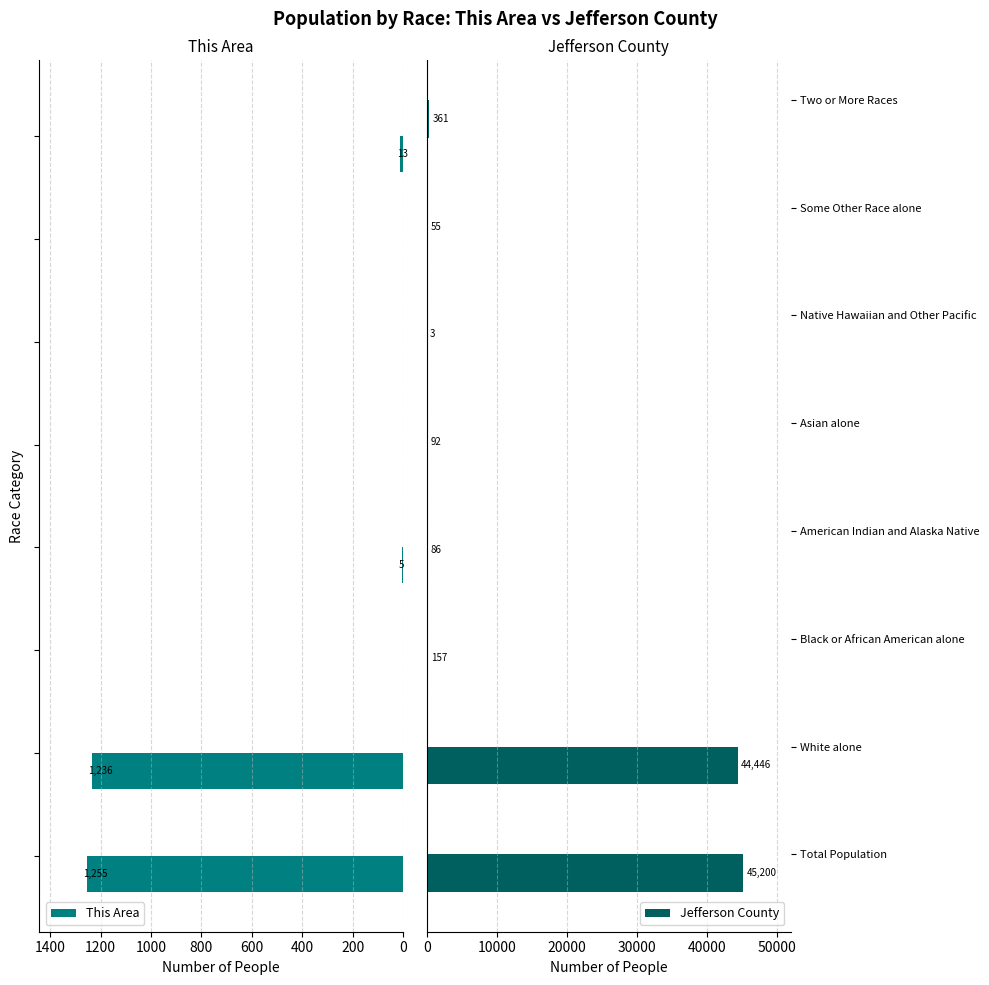

How many data points in This Area are above 5?

3